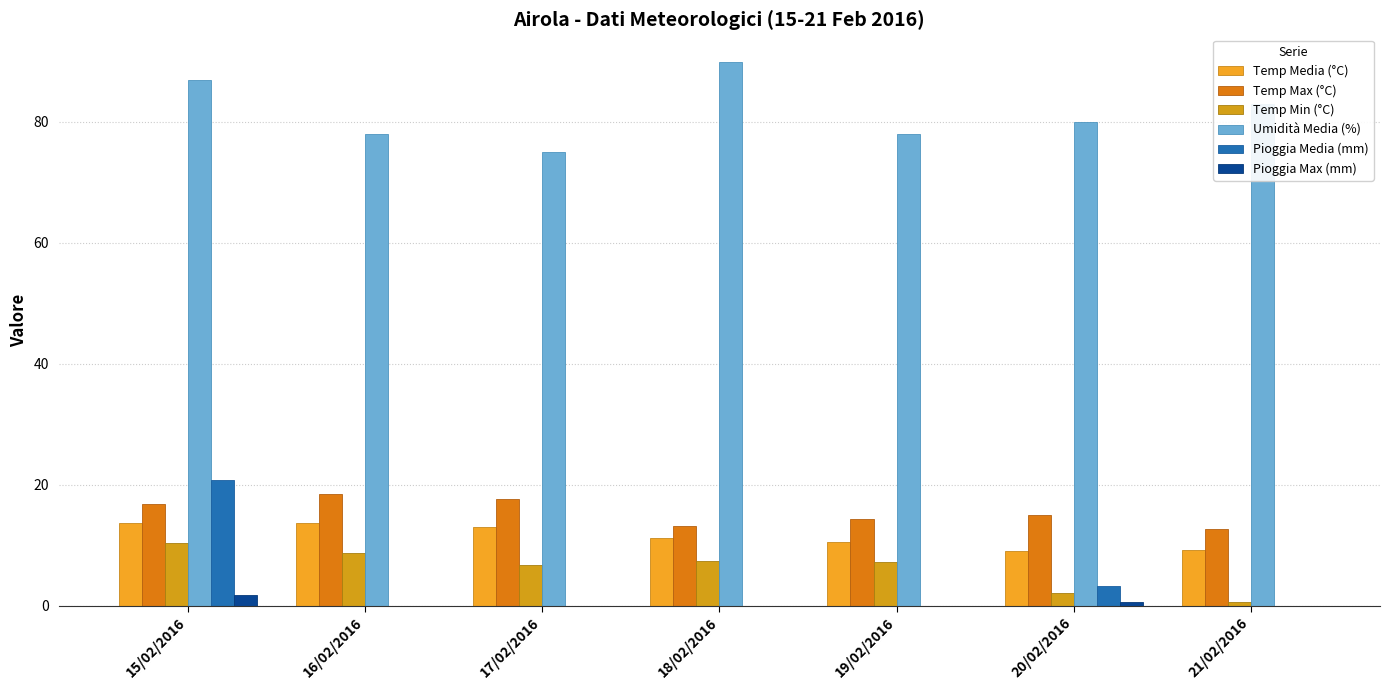

At how many categories does at least one series exceed 10?

7